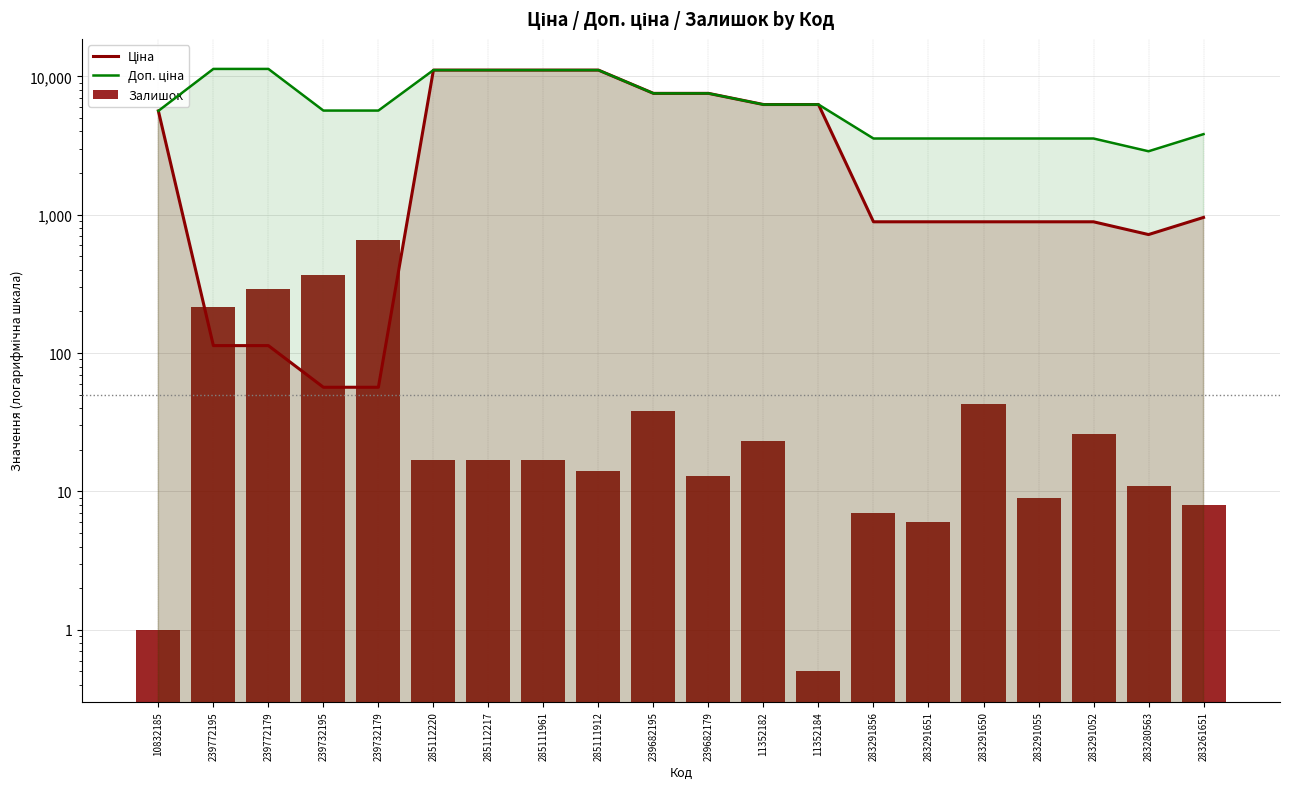

Reading left to right, transcribe all the data shown in this chart.

Ціна: 10832185=5636.0	239772195=113.3	239772179=113.3	239732195=56.7	239732179=56.7	285112220=11113.6	285112217=11113.6	285111961=11113.6	285111912=11113.6	239682195=7545.9	239682179=7545.9	11352182=6266.7	11352184=6266.7	283291856=889.9	283291651=889.9	283291650=889.9	283291055=889.9	283291052=889.9	283280563=719.6	283261651=957.1
Доп. ціна: 10832185=5636.0	239772195=11334.0	239772179=11334.0	239732195=5667.0	239732179=5667.0	285112220=11113.6	285112217=11113.6	285111961=11113.6	285111912=11113.6	239682195=7545.9	239682179=7545.9	11352182=6266.7	11352184=6266.7	283291856=3559.7	283291651=3559.7	283291650=3559.7	283291055=3559.7	283291052=3559.7	283280563=2878.5	283261651=3828.4
Залишок: 10832185=1.0	239772195=215.0	239772179=290.0	239732195=370.0	239732179=658.0	285112220=17.0	285112217=17.0	285111961=17.0	285111912=14.0	239682195=38.0	239682179=13.0	11352182=23.0	11352184=0.5	283291856=7.0	283291651=6.0	283291650=43.0	283291055=9.0	283291052=26.0	283280563=11.0	283261651=8.0